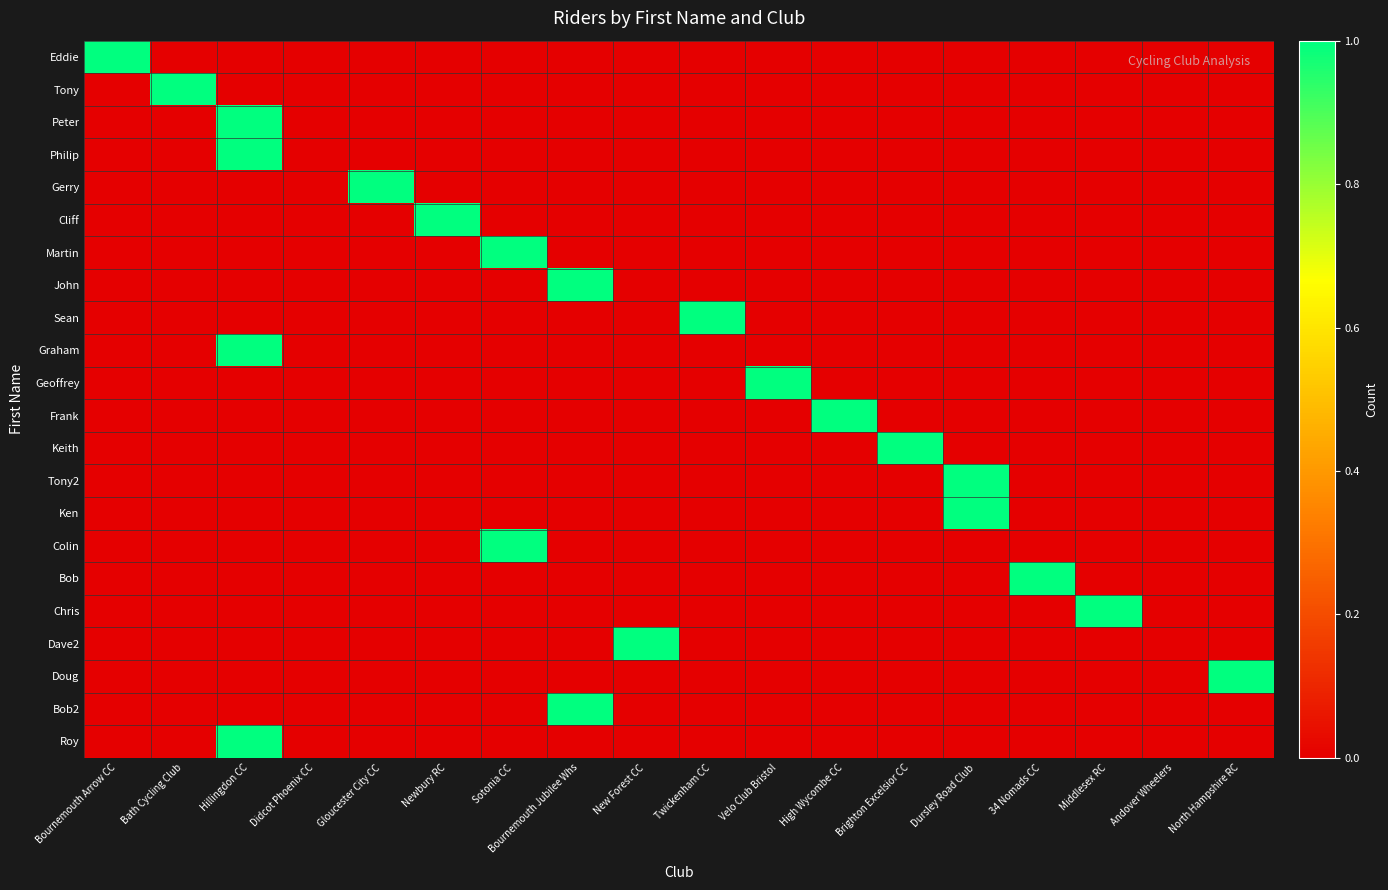

Count the number of data series in this chart.

22